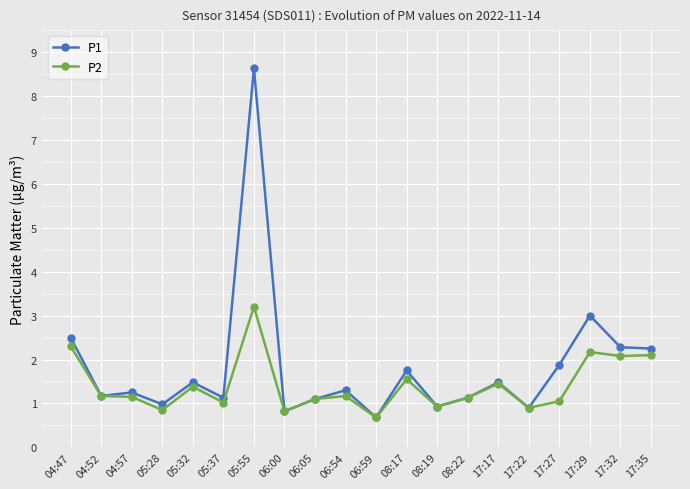

What is the average value of the P2 series?

1.4